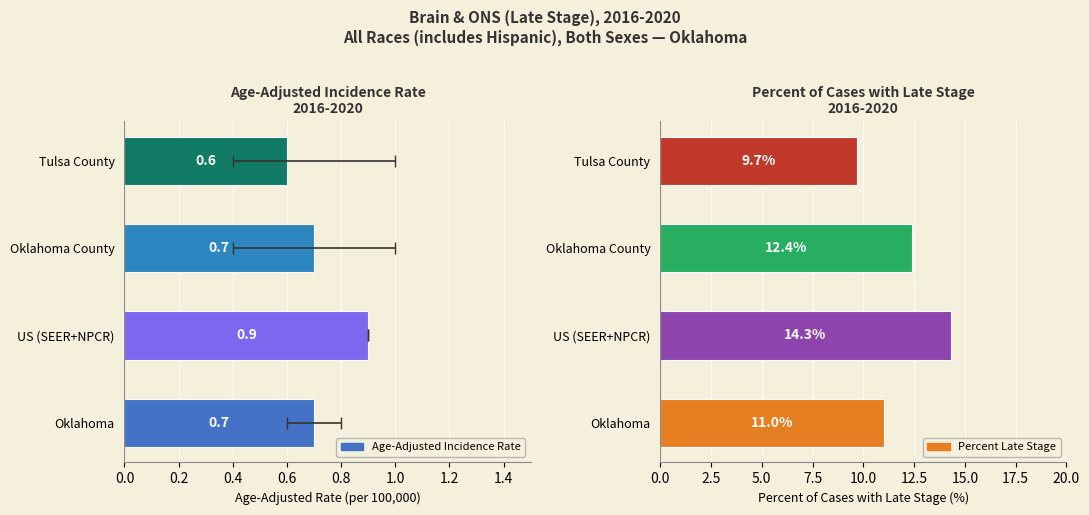

What is the approximate value of Percent Late Stage at Tulsa County?

9.7